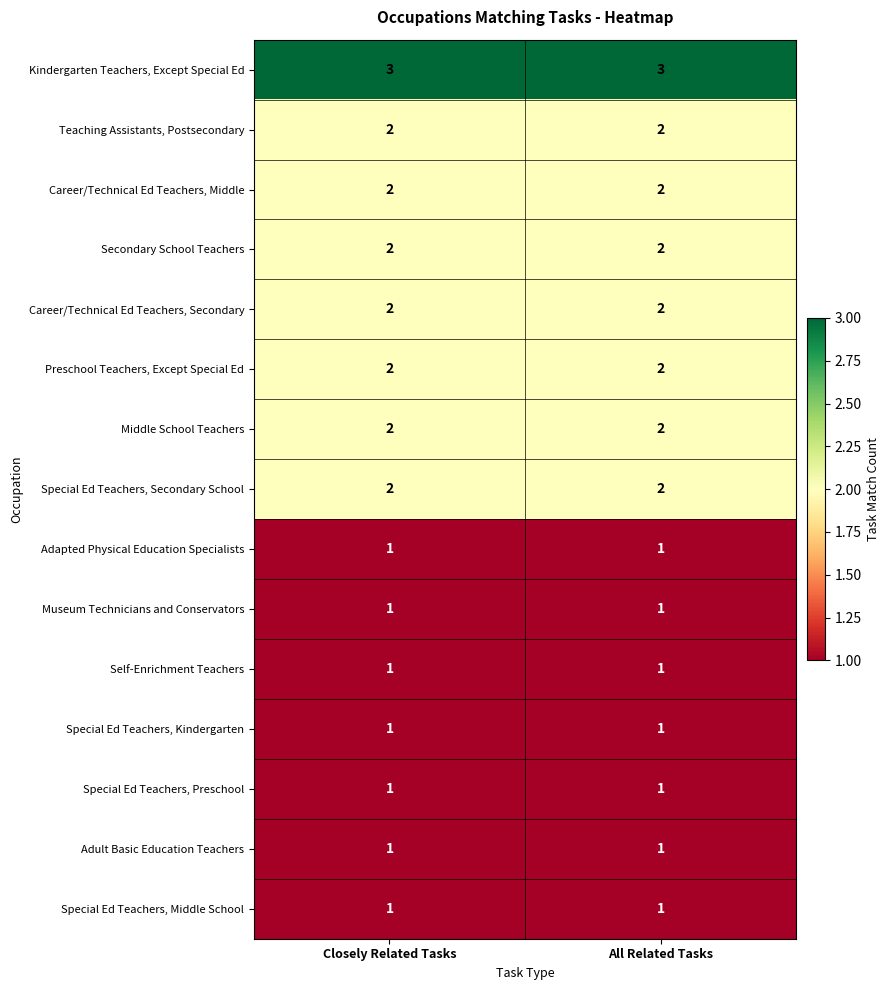

Reading left to right, list all the values displayed in this chart.

Kindergarten Teachers, Except Special Ed: 3	3
Teaching Assistants, Postsecondary: 2	2
Career/Technical Ed Teachers, Middle: 2	2
Secondary School Teachers: 2	2
Career/Technical Ed Teachers, Secondary: 2	2
Preschool Teachers, Except Special Ed: 2	2
Middle School Teachers: 2	2
Special Ed Teachers, Secondary School: 2	2
Adapted Physical Education Specialists: 1	1
Museum Technicians and Conservators: 1	1
Self-Enrichment Teachers: 1	1
Special Ed Teachers, Kindergarten: 1	1
Special Ed Teachers, Preschool: 1	1
Adult Basic Education Teachers: 1	1
Special Ed Teachers, Middle School: 1	1